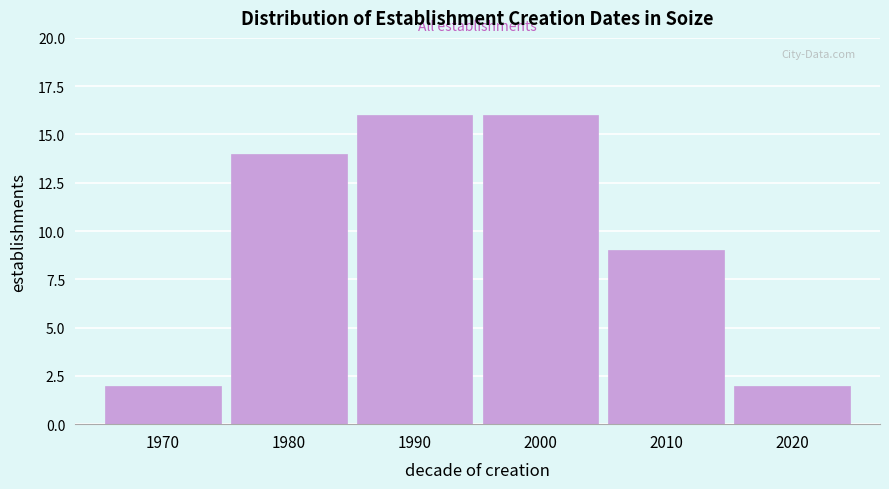

Reading left to right, transcribe all the data shown in this chart.

2	14	16	16	9	2